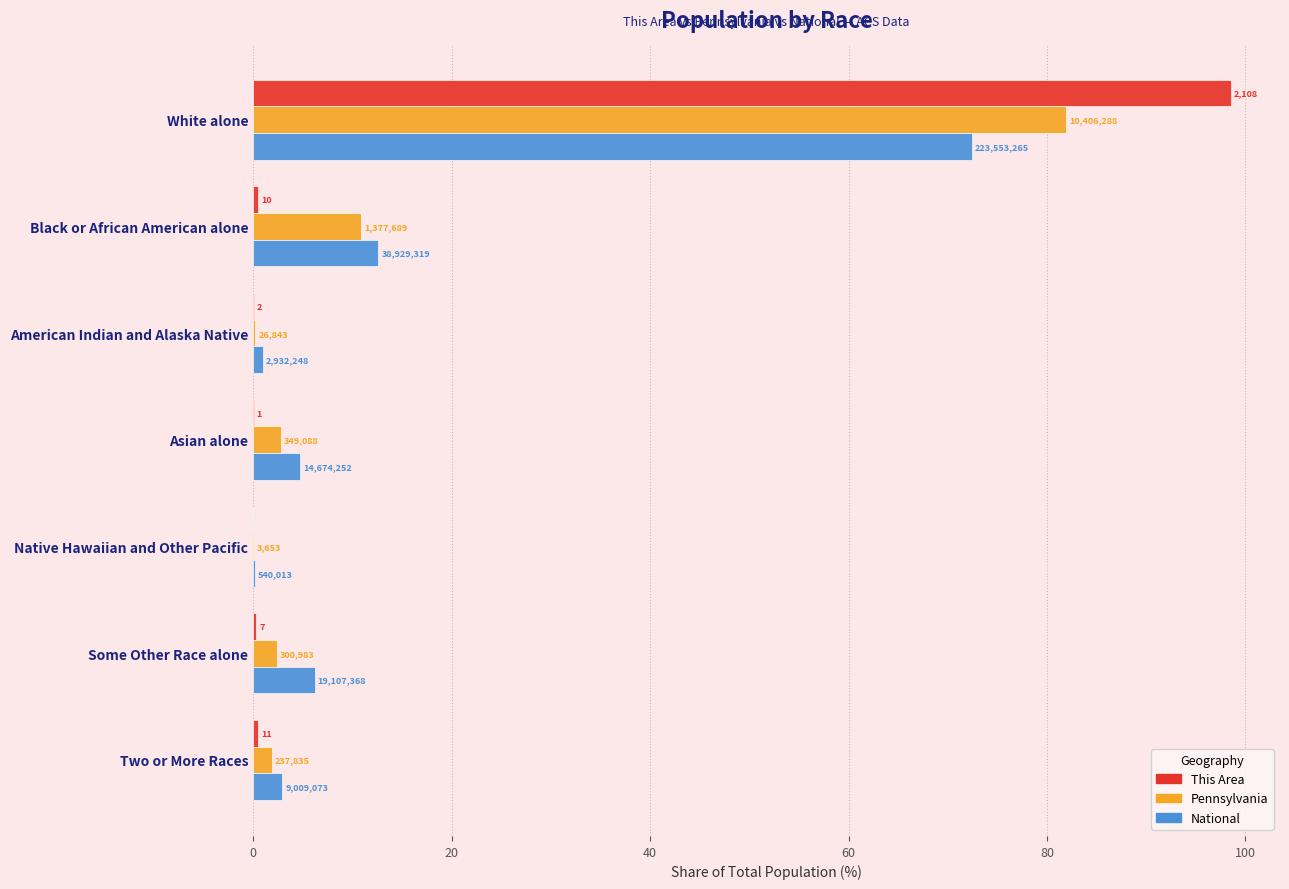

Reading left to right, transcribe all the data shown in this chart.

This Area: 98.6	0.5	0.1	0.0	0.0	0.3	0.5
Pennsylvania: 81.9	10.8	0.2	2.7	0.0	2.4	1.9
National: 72.4	12.6	0.9	4.8	0.2	6.2	2.9